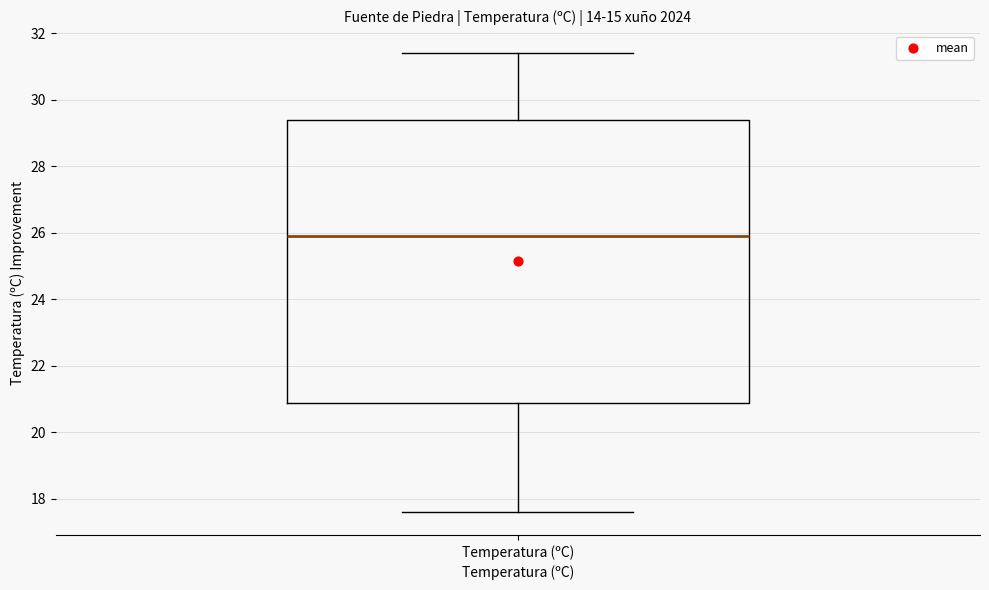

Read this box plot against the y-axis: the position of the median line, the range covered by the box, and the ends of both whiskers. The values are not printed on the chart, so give them approximately, as read against the axis.

median 26.0, box 21.0 to 29.4, whiskers 17.6 to 31.4